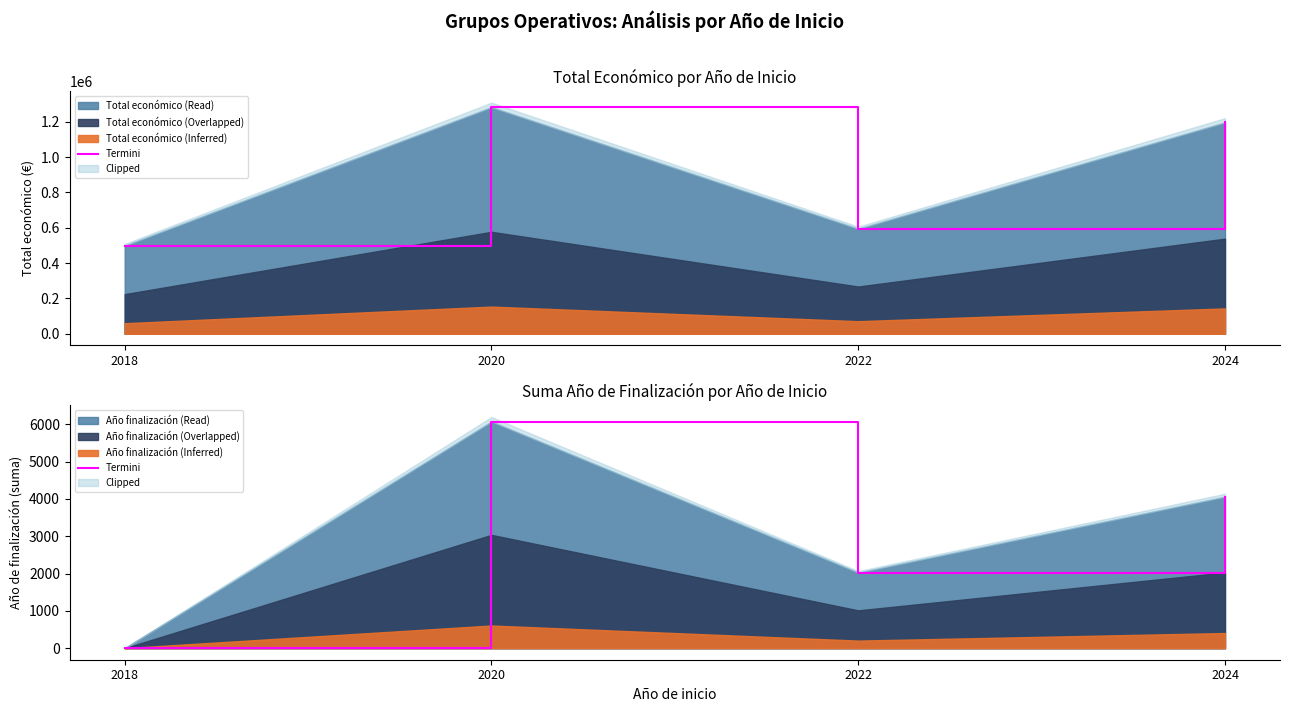

What is the sum of the values at 2018 and 2024?

4056